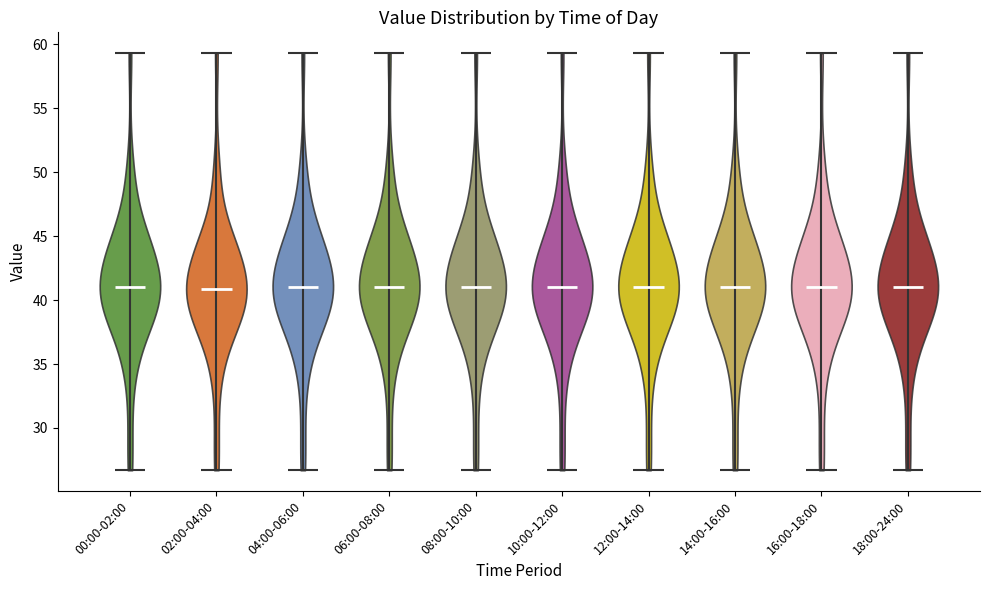

Reading left to right, read every violin against the y-axis: where its median line is, and the lowest and highest points it reaches. The values are not printed on the chart, so give them approximately, as read against the axis.

00:00-02:00: median line 41.0, lowest point 26.5, highest point 59.5
02:00-04:00: median line 41.0, lowest point 26.5, highest point 59.5
04:00-06:00: median line 41.0, lowest point 26.5, highest point 59.5
06:00-08:00: median line 41.0, lowest point 26.5, highest point 59.5
08:00-10:00: median line 41.0, lowest point 26.5, highest point 59.5
10:00-12:00: median line 41.0, lowest point 26.5, highest point 59.5
12:00-14:00: median line 41.0, lowest point 26.5, highest point 59.5
14:00-16:00: median line 41.0, lowest point 26.5, highest point 59.5
16:00-18:00: median line 41.0, lowest point 26.5, highest point 59.5
18:00-24:00: median line 41.0, lowest point 26.5, highest point 59.5